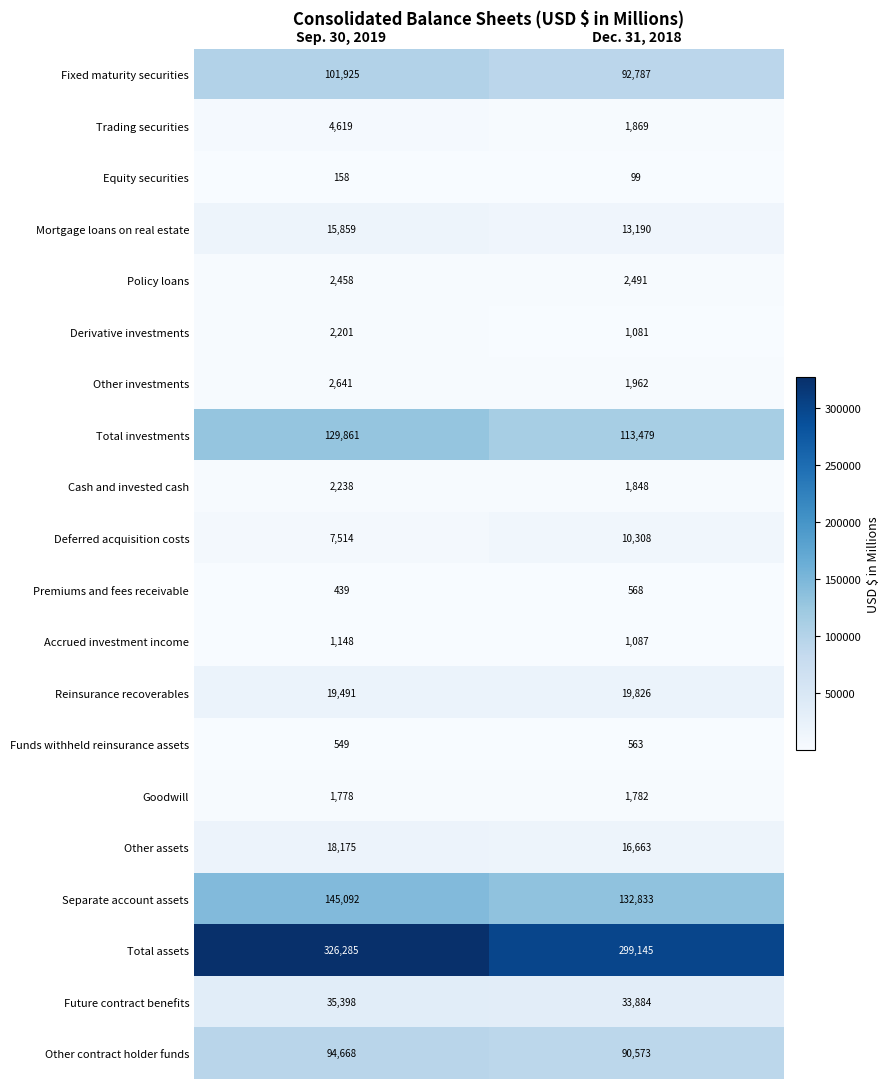

What is the sum of all Goodwill values?

3560